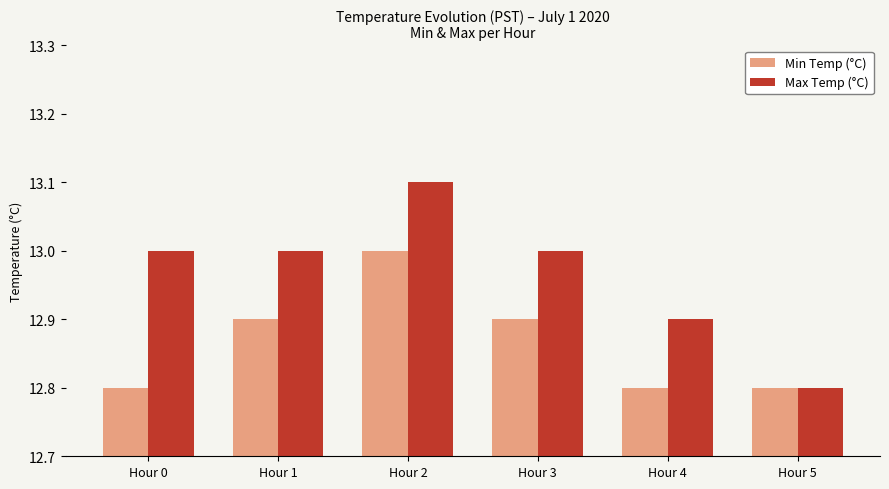

List the series in order of their overall mean, lowest first.

Min Temp (°C), Max Temp (°C)